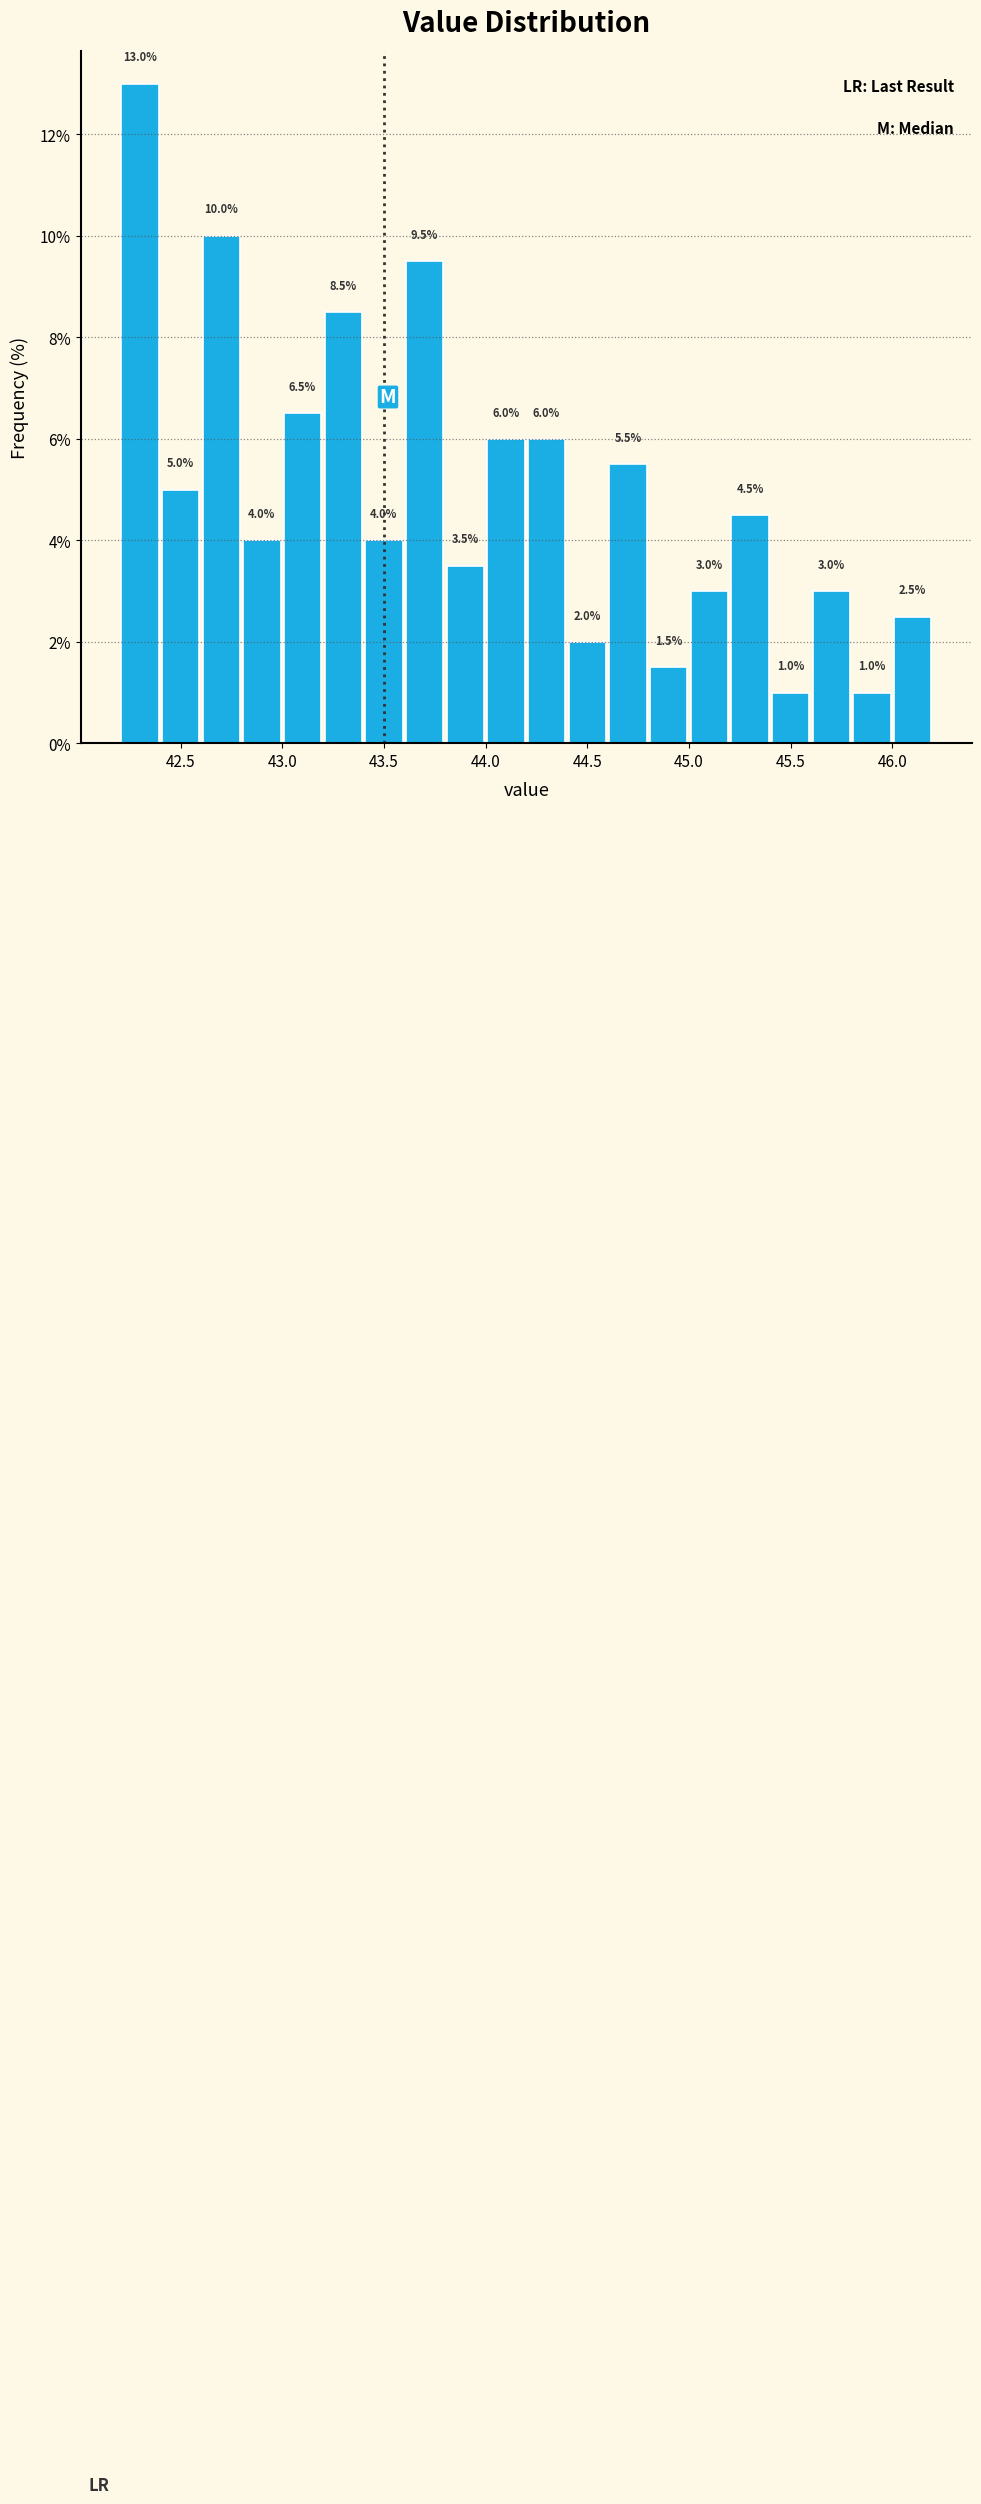

Reading left to right, list every bar in this chart as the range it spans on the x-axis followed by its height.

42.2 to 42.4: 13.0
42.4 to 42.6: 5.0
42.6 to 42.8: 10.0
42.8 to 43.0: 4.0
43.0 to 43.2: 6.5
43.2 to 43.4: 8.5
43.4 to 43.6: 4.0
43.6 to 43.8: 9.5
43.8 to 44.0: 3.5
44.0 to 44.2: 6.0
44.2 to 44.4: 6.0
44.4 to 44.6: 2.0
44.6 to 44.8: 5.5
44.8 to 45.0: 1.5
45.0 to 45.2: 3.0
45.2 to 45.4: 4.5
45.4 to 45.6: 1.0
45.6 to 45.8: 3.0
45.8 to 46.0: 1.0
46.0 to 46.2: 2.5